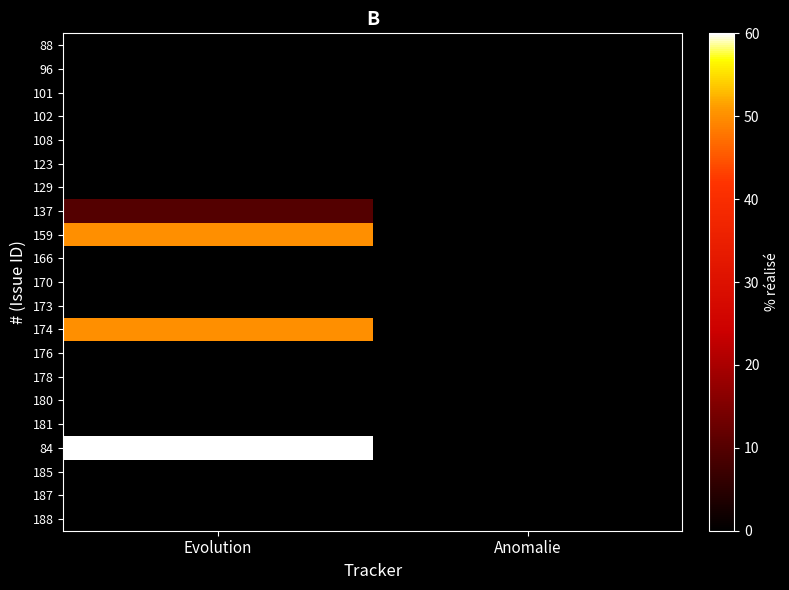

Reading left to right, extract all data points from this chart.

88: Evolution=0	Anomalie=0
96: Evolution=0	Anomalie=0
101: Evolution=0	Anomalie=0
102: Evolution=0	Anomalie=0
108: Evolution=0	Anomalie=0
123: Evolution=0	Anomalie=0
129: Evolution=0	Anomalie=0
137: Evolution=10	Anomalie=0
159: Evolution=50	Anomalie=0
166: Evolution=0	Anomalie=0
170: Evolution=0	Anomalie=0
173: Evolution=0	Anomalie=0
174: Evolution=50	Anomalie=0
176: Evolution=0	Anomalie=0
178: Evolution=0	Anomalie=0
180: Evolution=0	Anomalie=0
181: Evolution=0	Anomalie=0
84: Evolution=60	Anomalie=0
185: Evolution=0	Anomalie=0
187: Evolution=0	Anomalie=0
188: Evolution=0	Anomalie=0